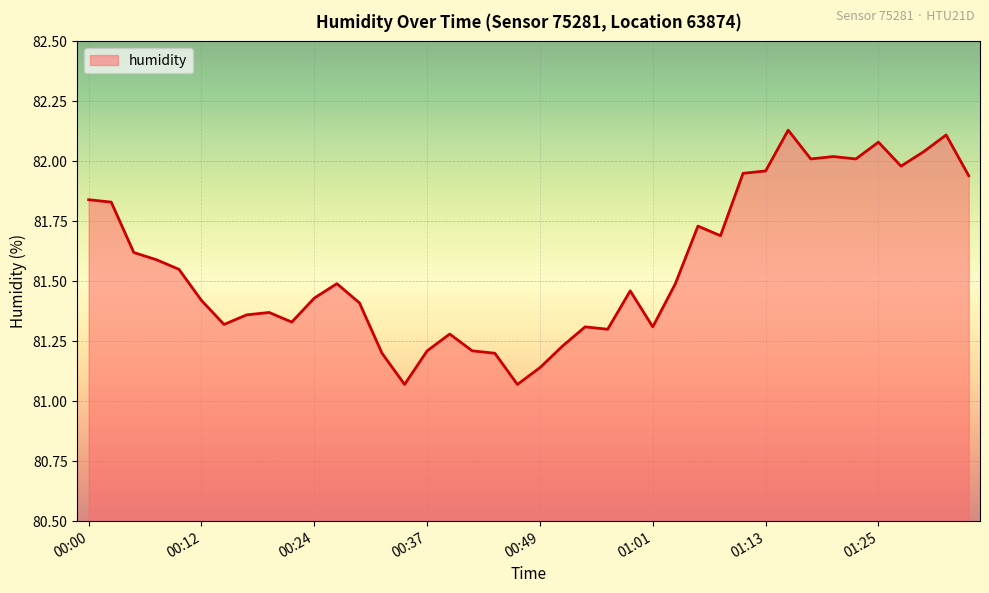

What is the difference between the maximum and minimum values?

1.1